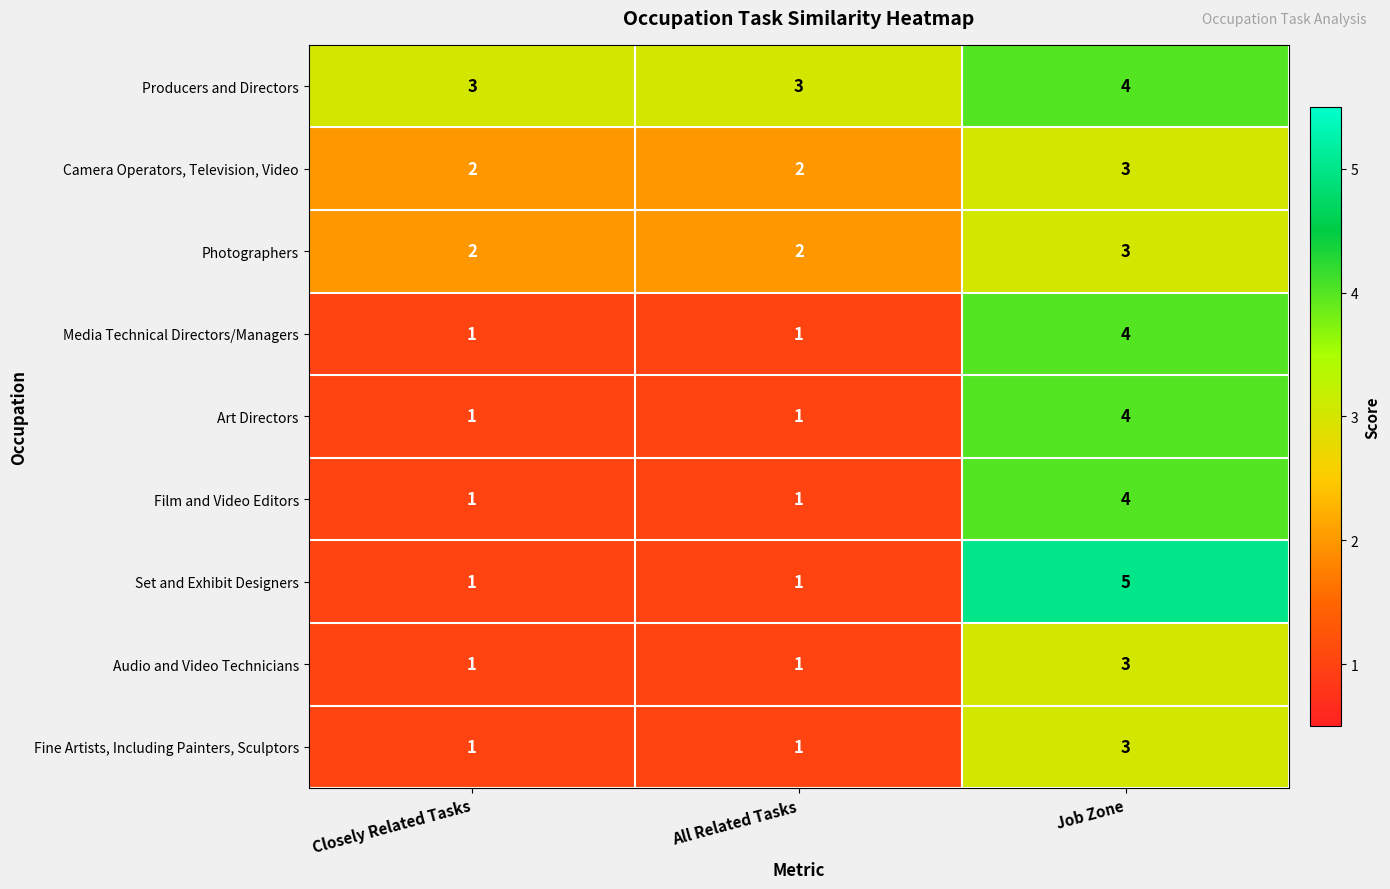

Which label corresponds to the largest value in the chart?

Job Zone